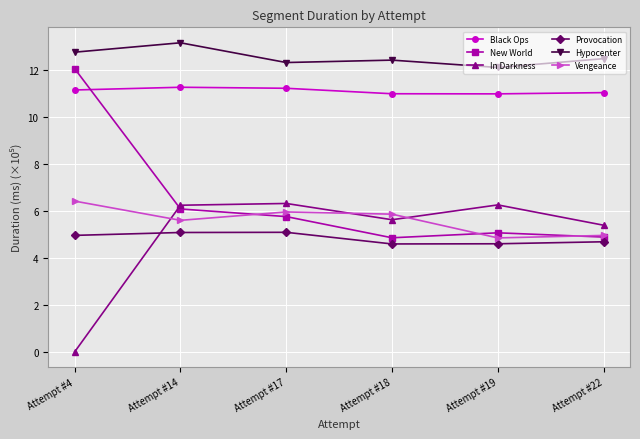

What is the sum of all Hypocenter values?

75.1